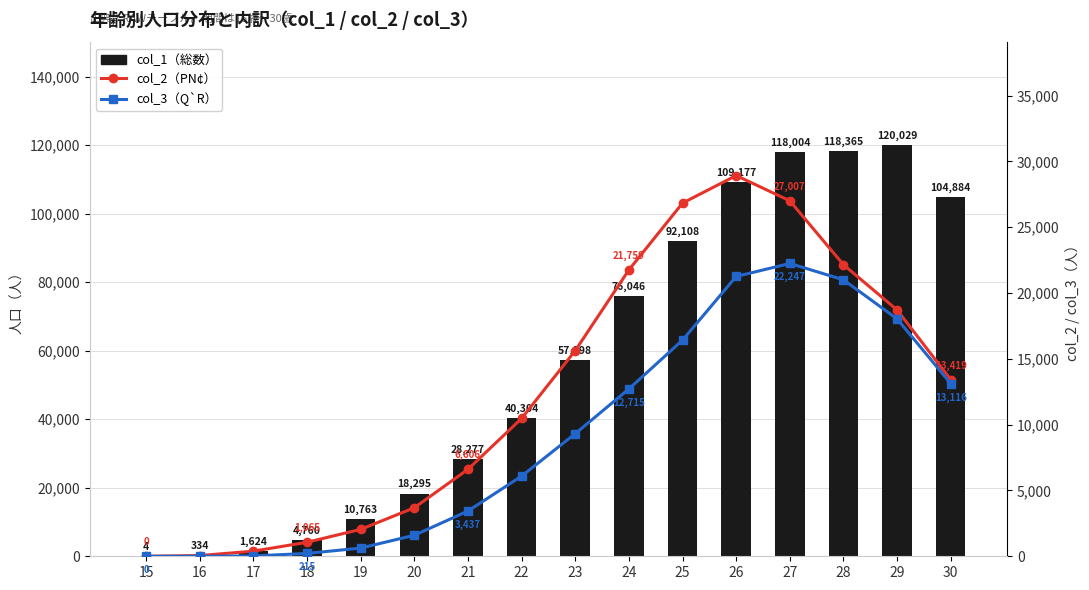

How many series are shown in this chart?

3